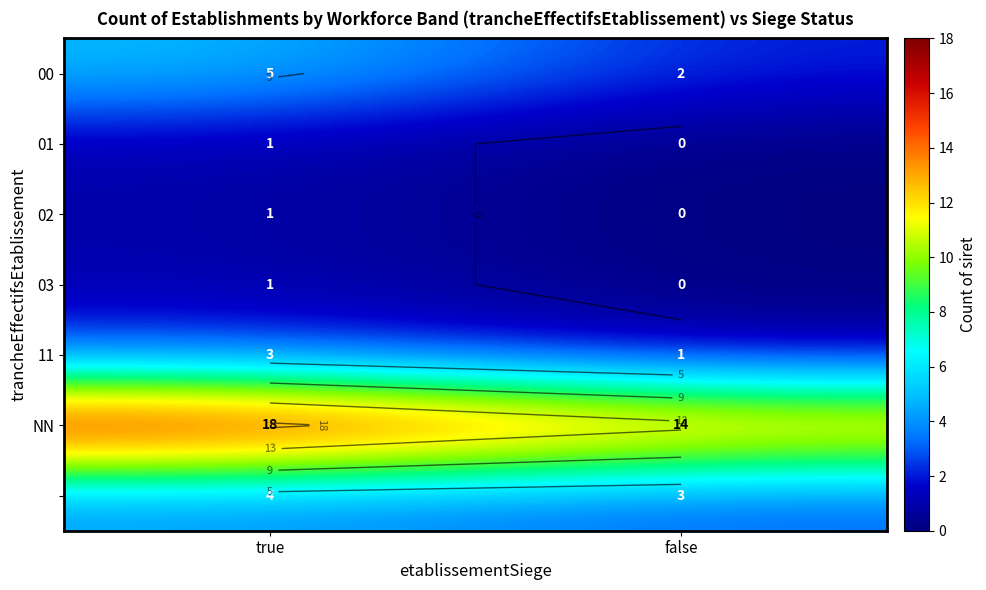

Which category has the highest value in the 00 series?

true